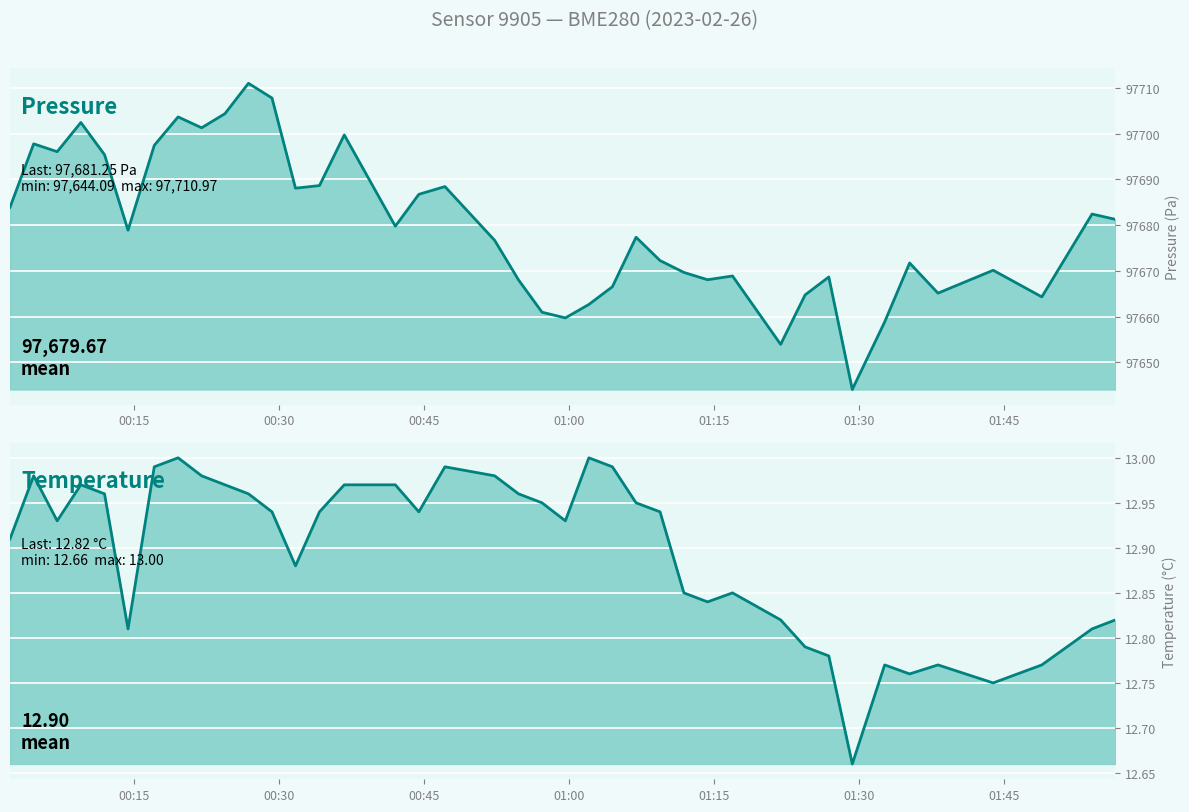

What is the difference between the maximum and minimum values in the pressure series?

66.9